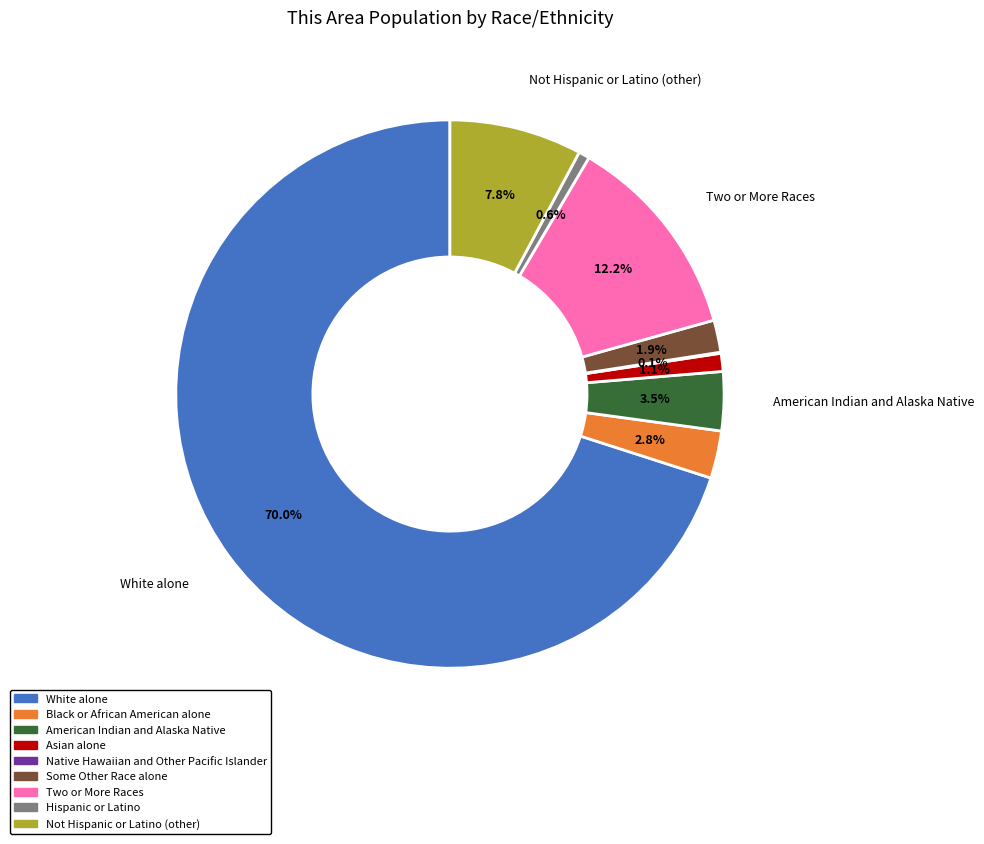

What is the total percentage of Hispanic or Latino and American Indian and Alaska Native?

4.1%